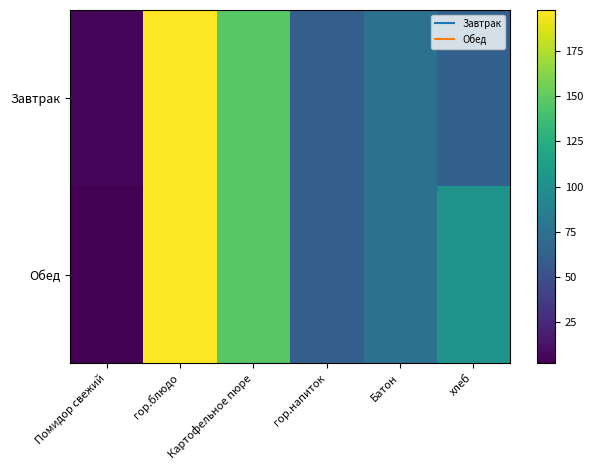

Reading left to right, transcribe all the data shown in this chart.

Завтрак: Помидор свежий=5	гор.блюдо=198	Картофельное пюре=147	гор.напиток=61	Батон=75	хлеб=63
Обед: Помидор свежий=2	гор.блюдо=198	Картофельное пюре=147	гор.напиток=61	Батон=75	хлеб=103